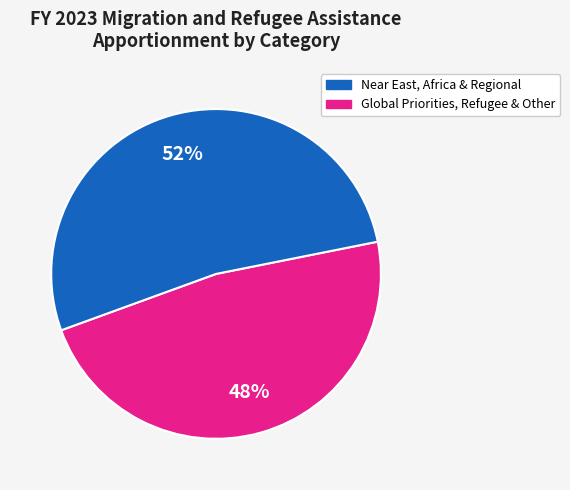

Is there any slice that represents more than half of the pie?

Yes